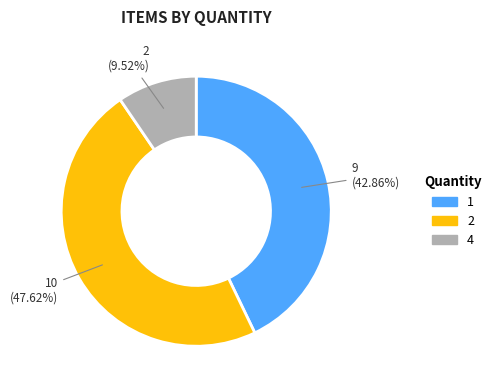

Is there any slice that represents more than half of the pie?

No